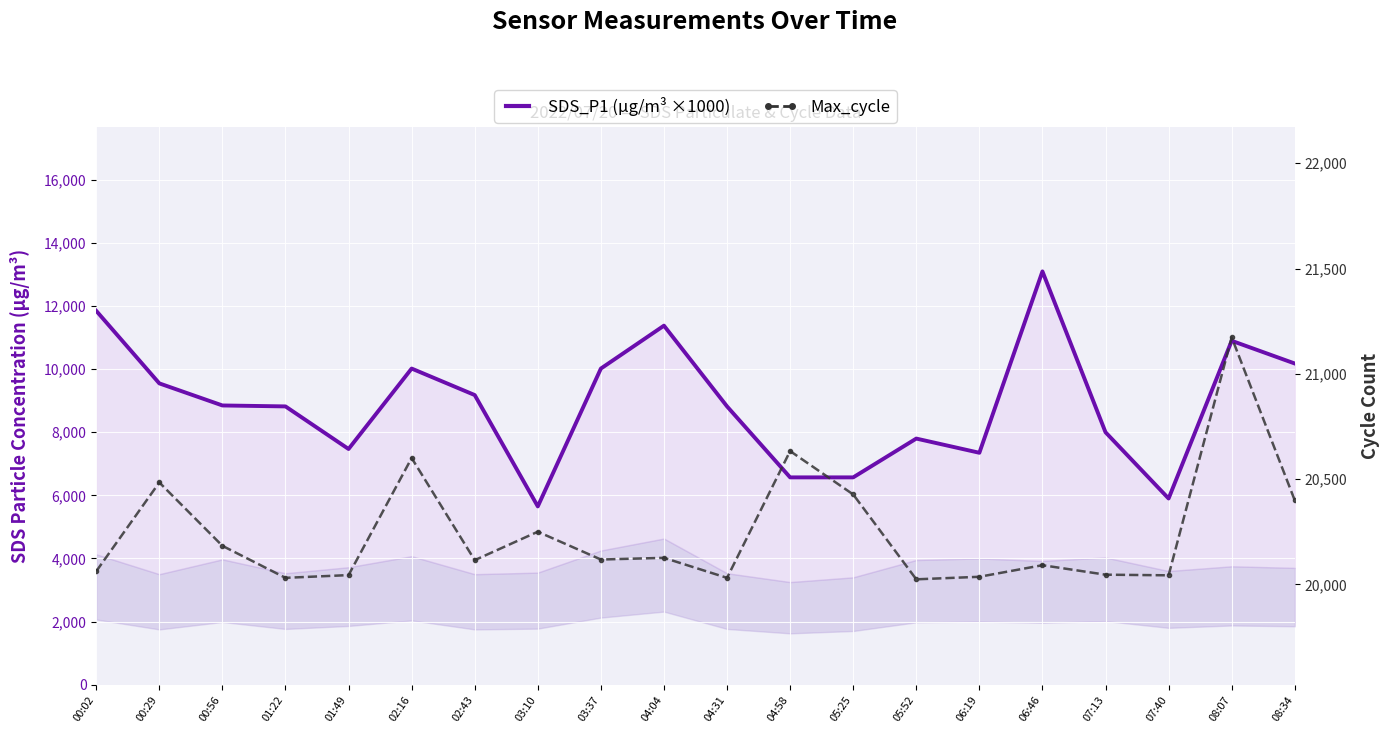

True or false: SDS_P1 (scaled) and Max_cycle cross at least once.

False